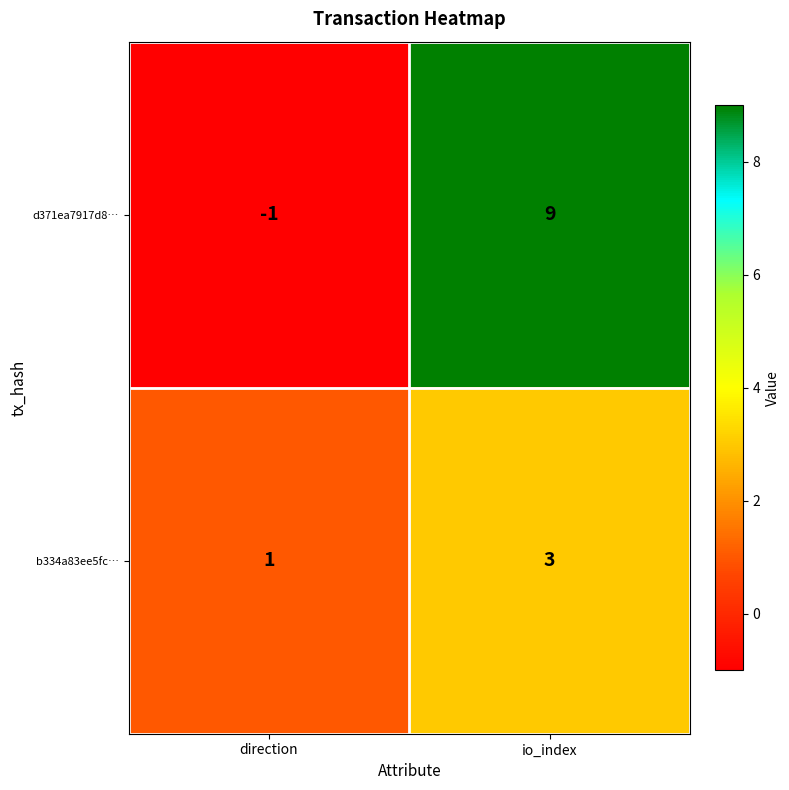

How many values in d371ea7917d8… are above zero?

1